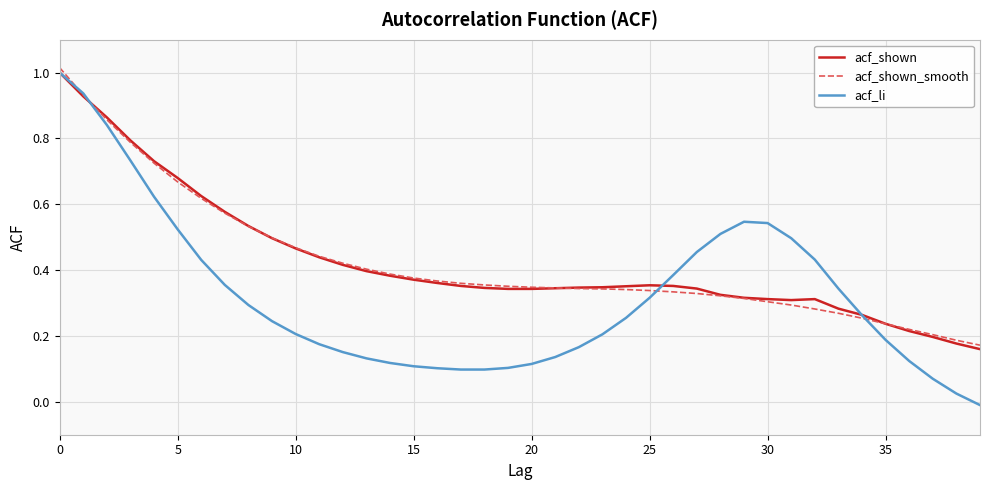

Which series has the largest range (max minus min)?

acf_li